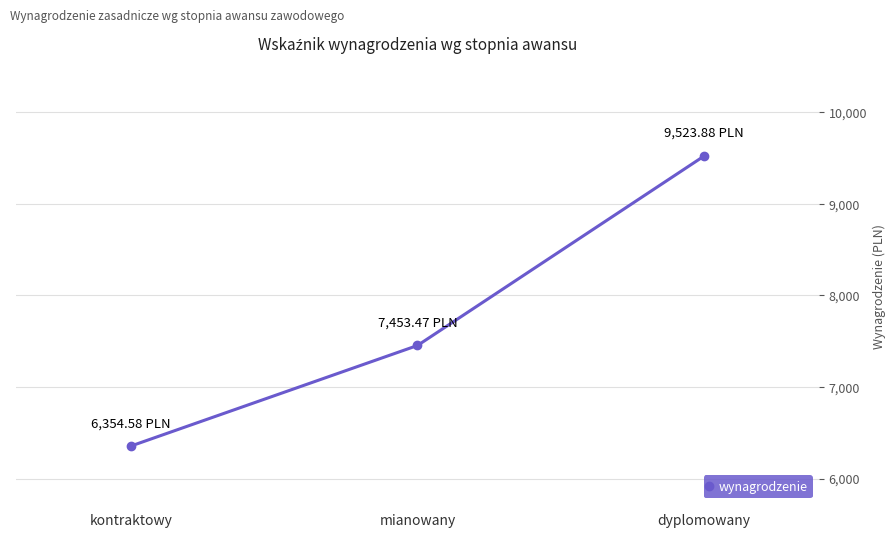

Reading right to left, what are all the values shown in this chart?

dyplomowany=9523.9	mianowany=7453.5	kontraktowy=6354.6